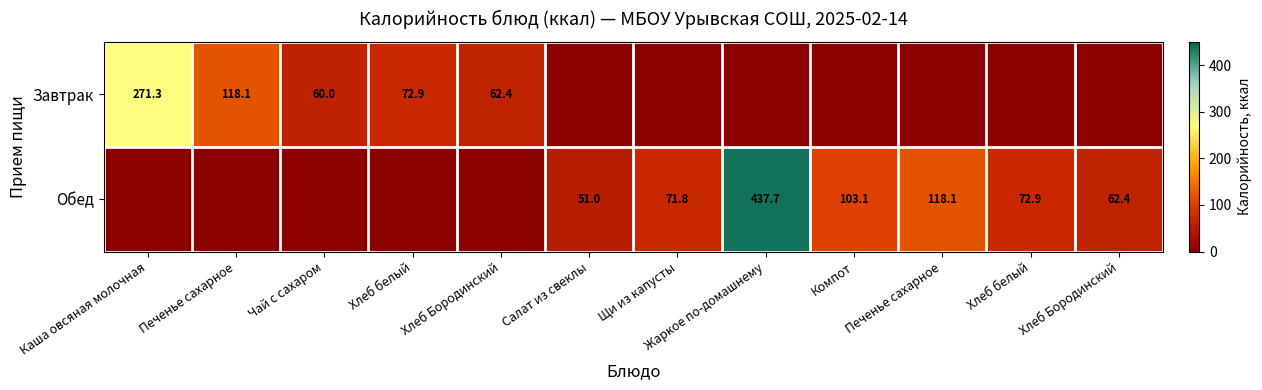

How many values in the Обед series are below 62?

6